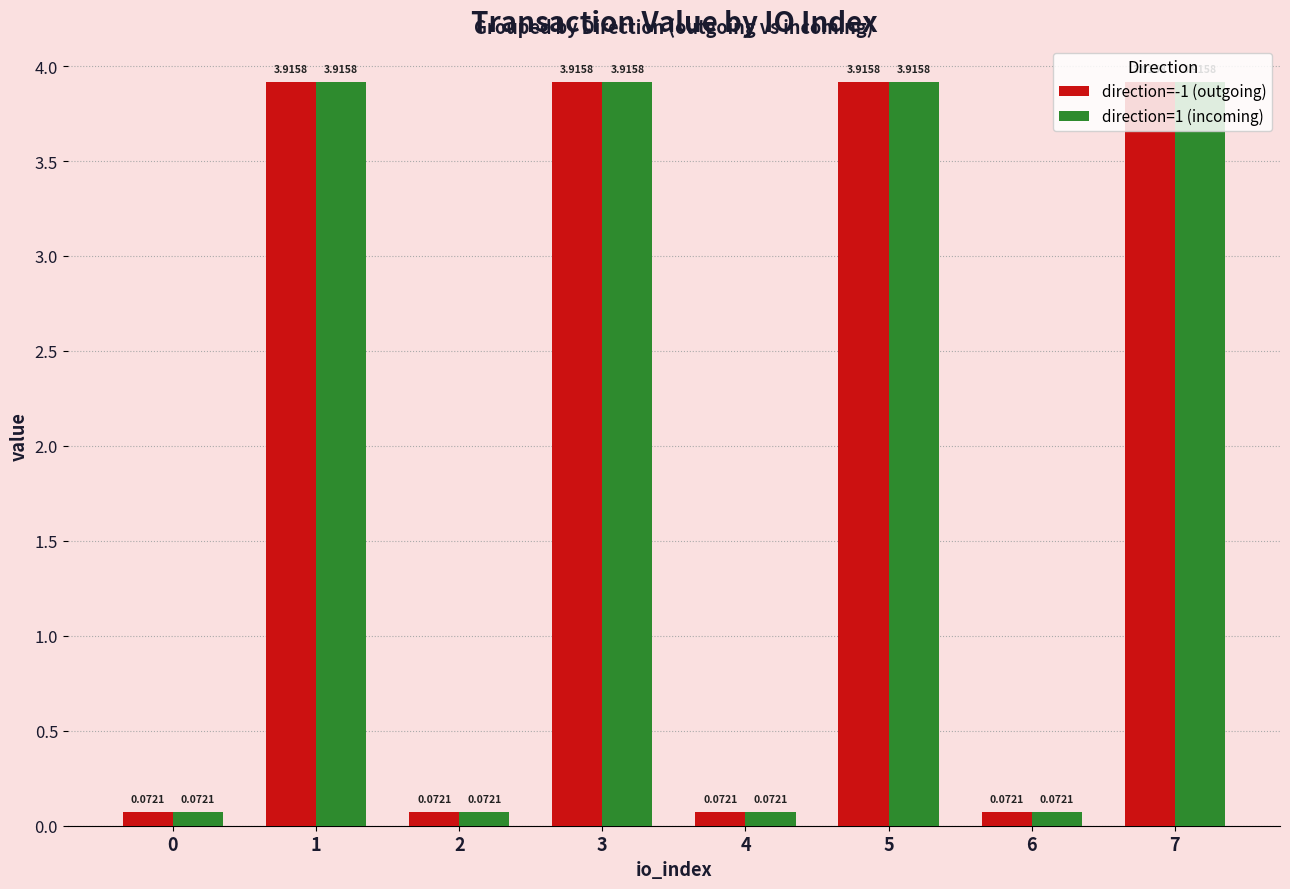

What is the value of the direction=1 (incoming) bar at the 8th from the left?

3.9